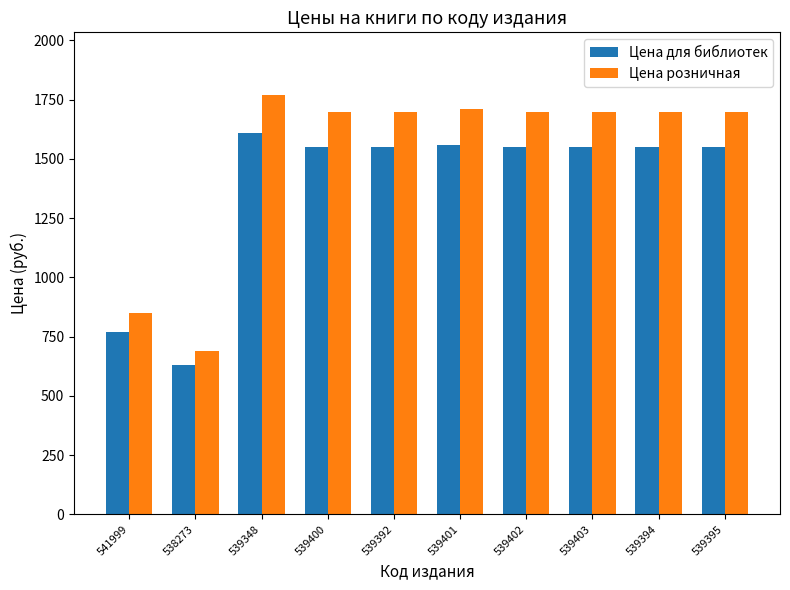

Where is Цена розничная nearest to the value 1229?

541999